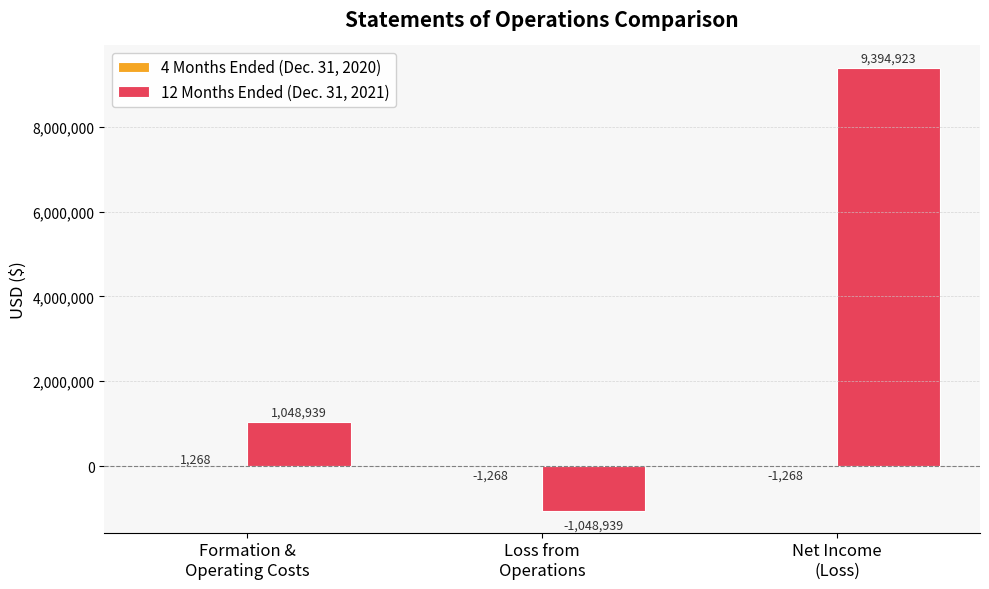

Are the bars grouped side by side (vs. stacked)?

Yes